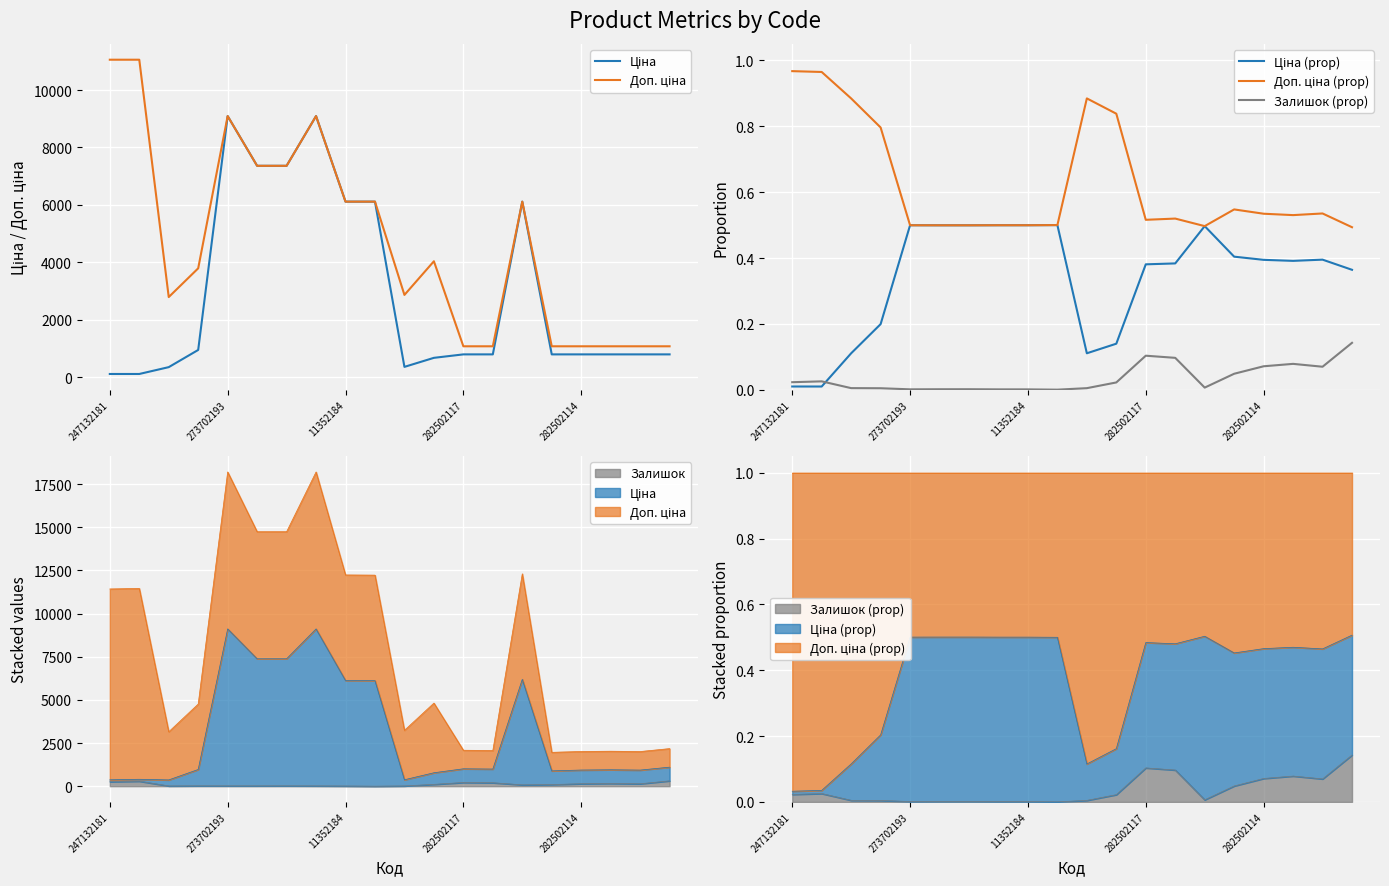

True or false: Ціна has more than 0 points higher than both neighbors.

True